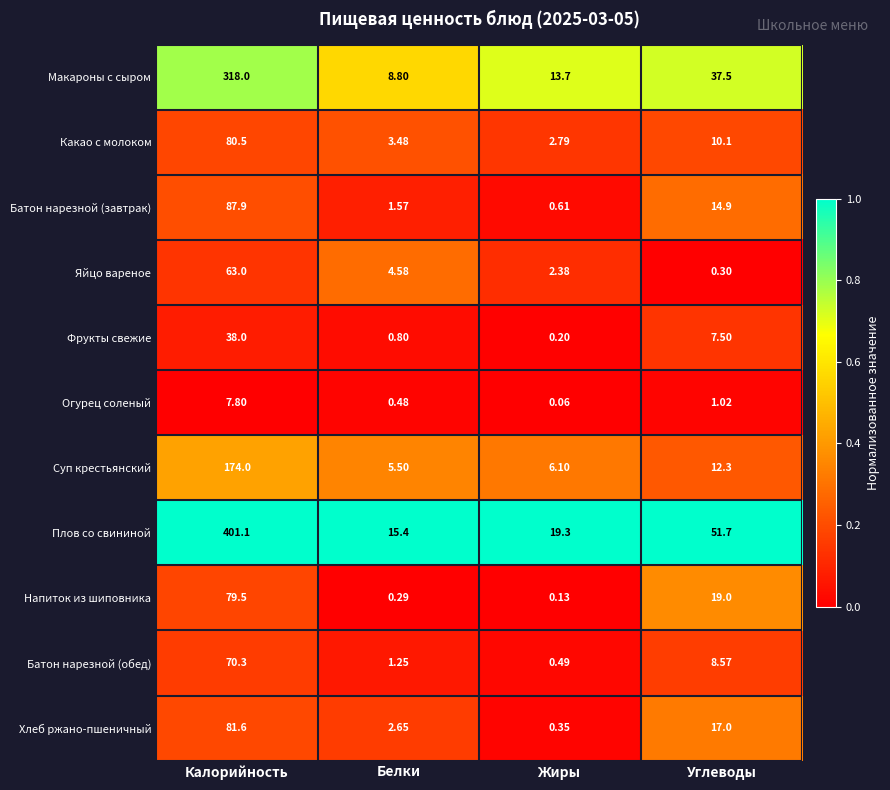

What is the total value across all series at Углеводы?

179.9